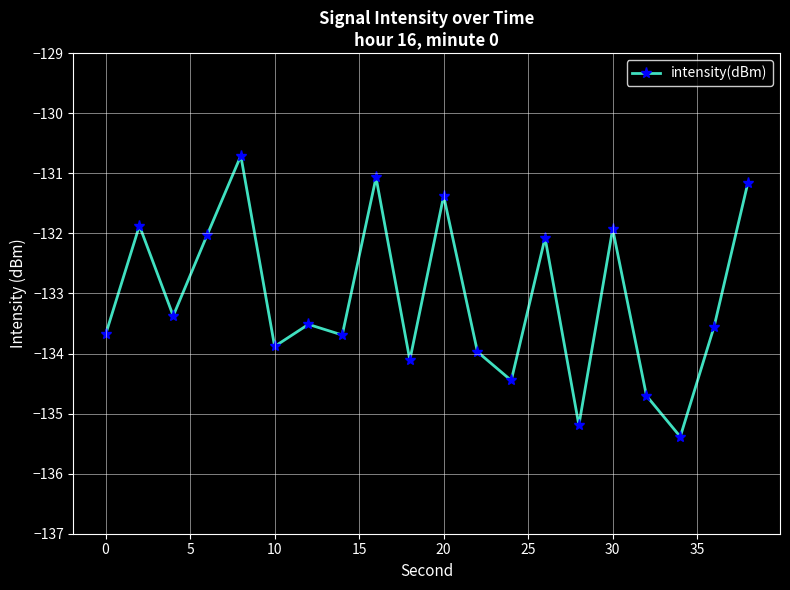

Does the chart have visible grid lines?

Yes